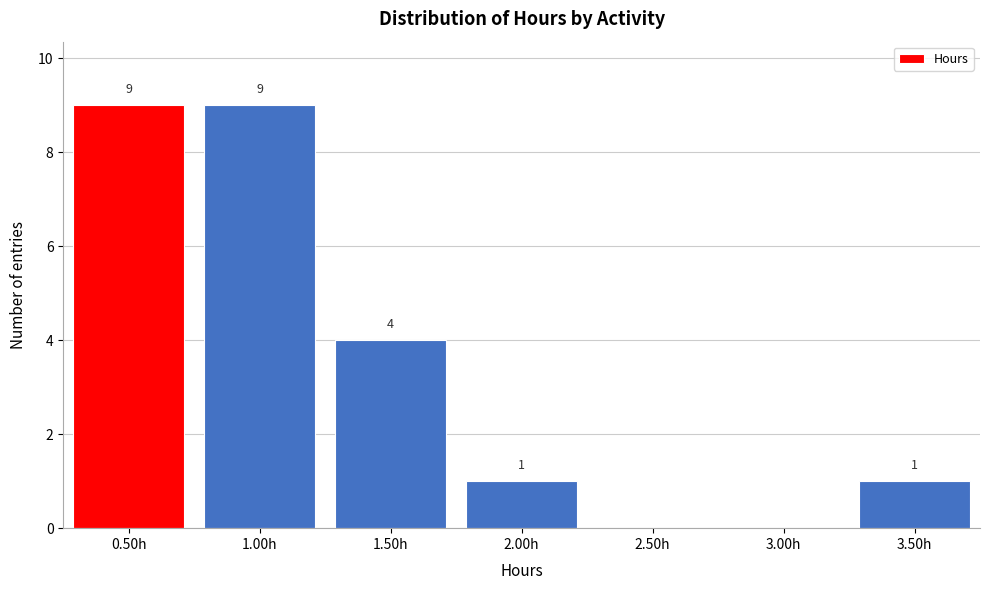

Reading left to right, transcribe all the data shown in this chart.

0.50h=9	1.00h=9	1.50h=4	2.00h=1	2.50h=0	3.00h=0	3.50h=1